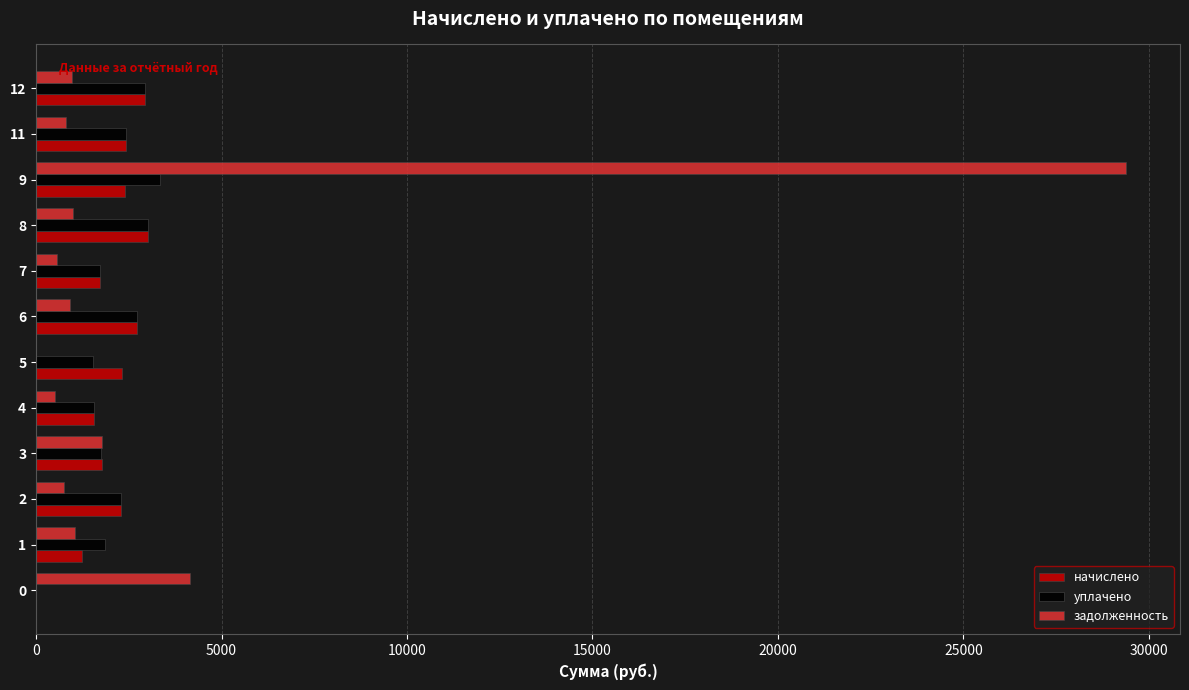

The value of задолженность at 9 is 6897.1. True or false?

False